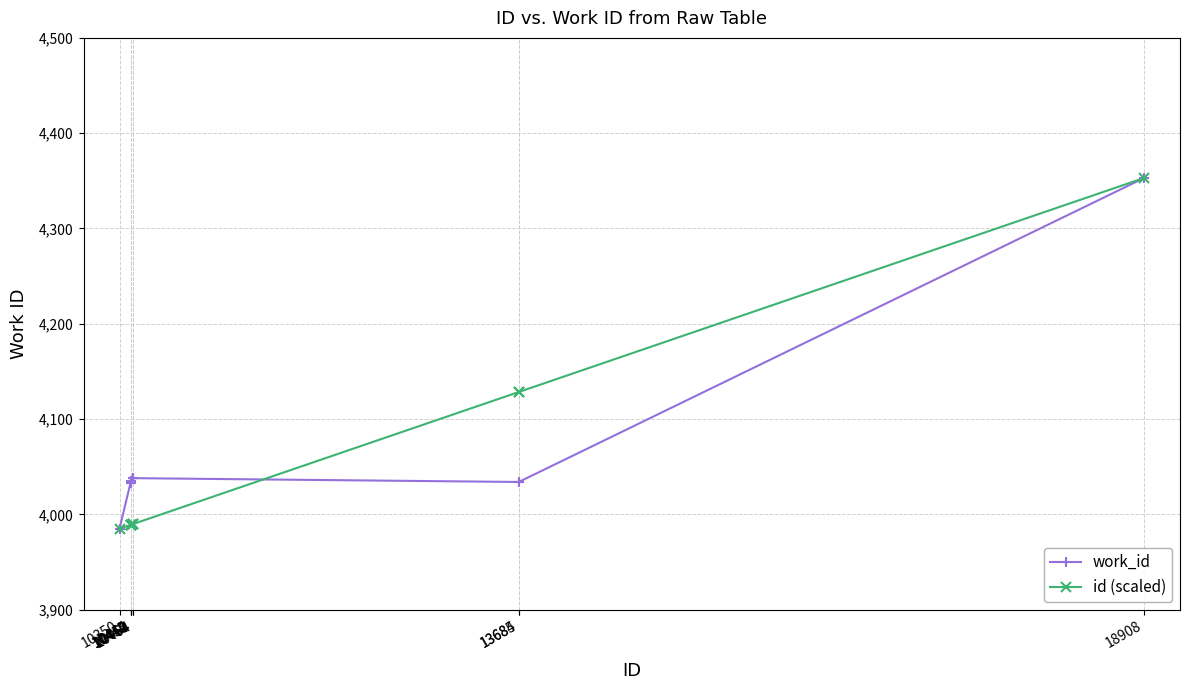

What is the total value across all series at 18908?

8706.0